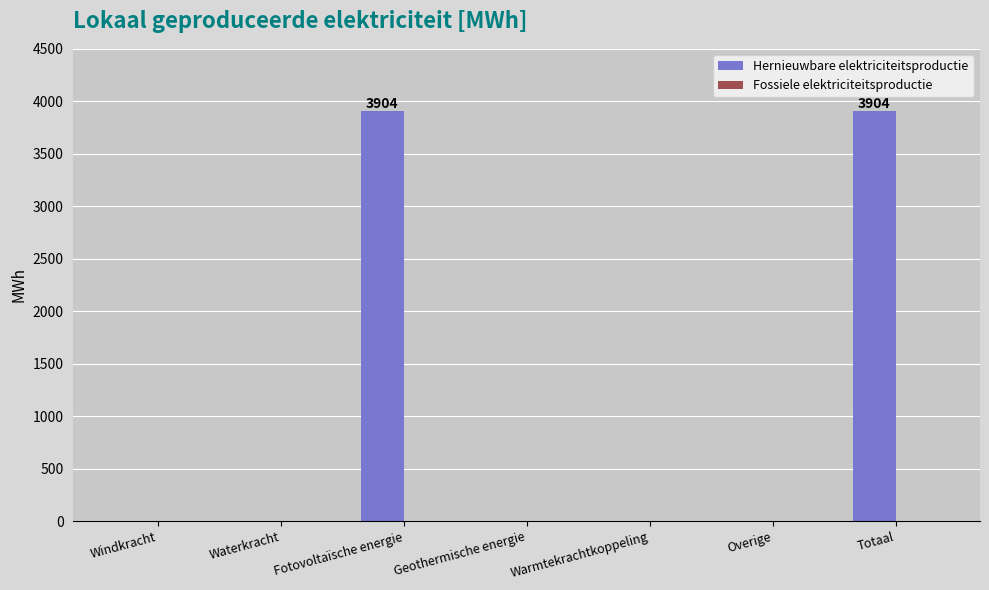

Which has a higher value, Warmtekrachtkoppeling or Fotovoltaïsche energie?

Fotovoltaïsche energie